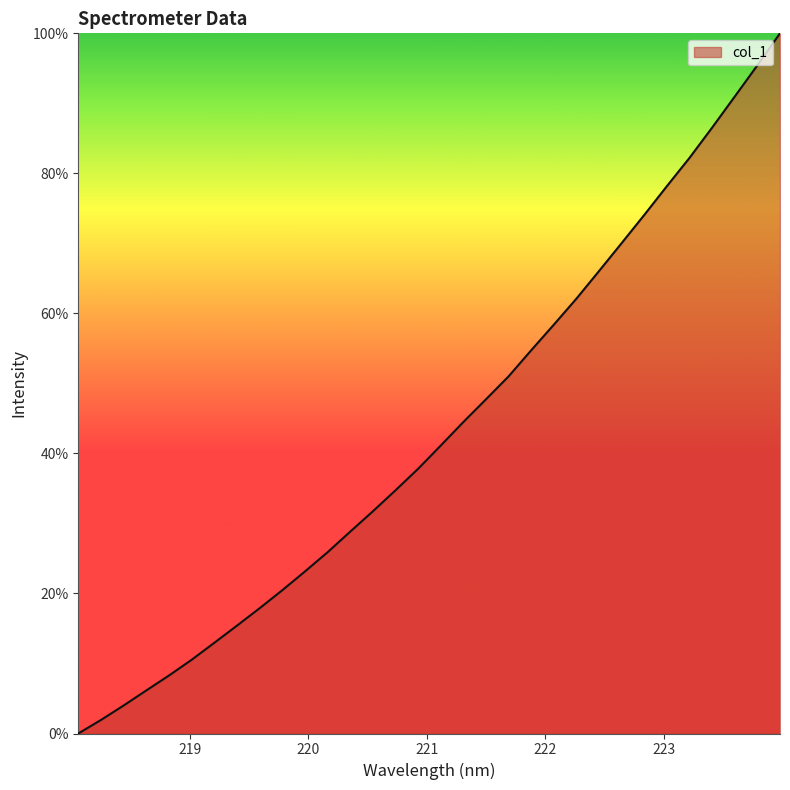

How many values are below 41?

16